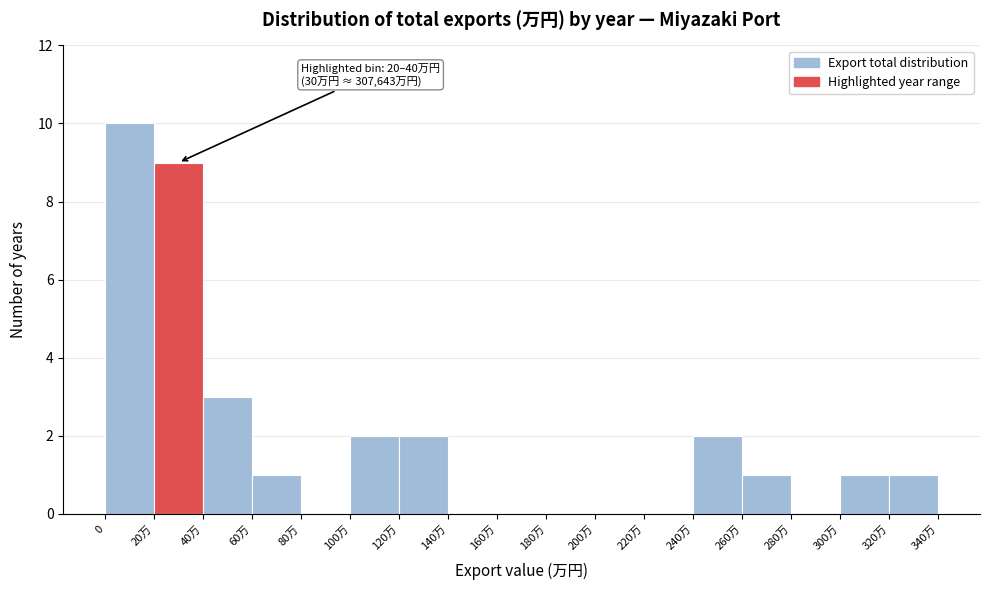

Reading left to right, transcribe all the data shown in this chart.

0=10	20万=9	40万=3	60万=1	80万=0	100万=2	120万=2	140万=0	160万=0	180万=0	200万=0	220万=0	240万=2	260万=1	280万=0	300万=1	320万=1